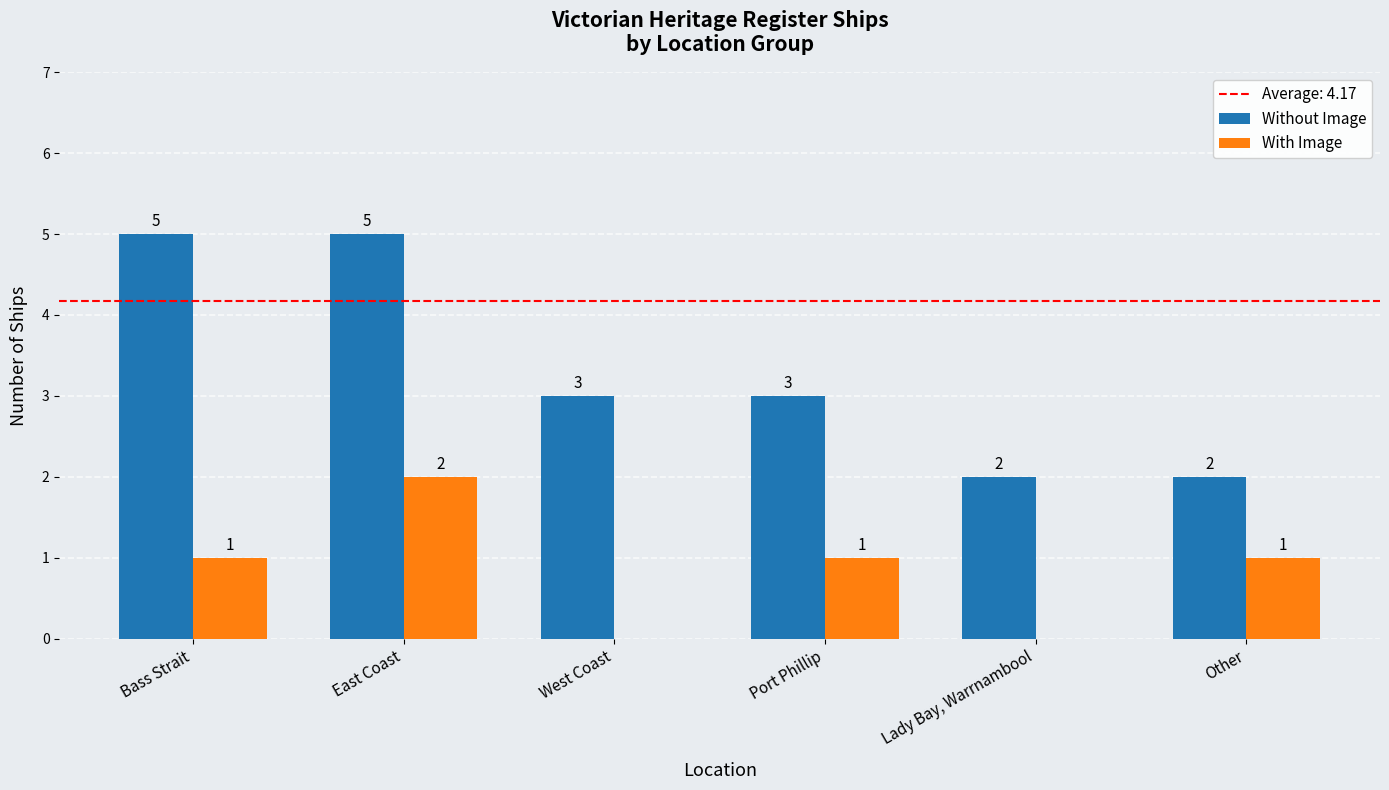

Does the chart contain stacked bars?

No